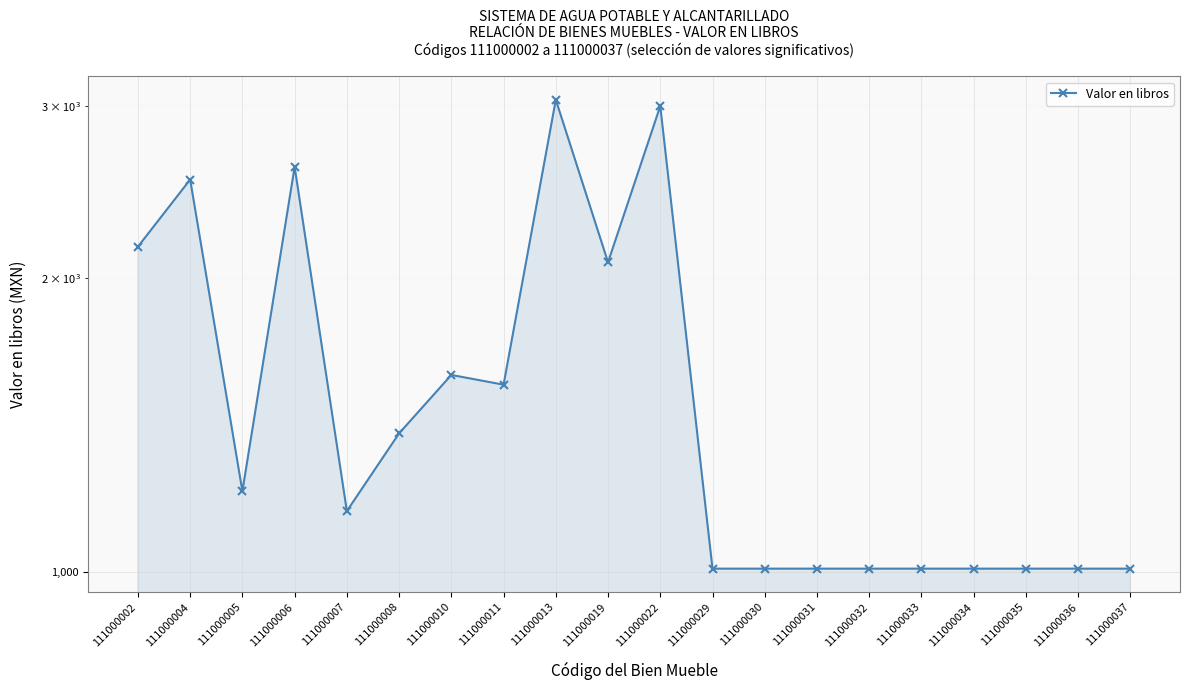

List the labels in order of value, largest first.

111000013, 111000022, 111000006, 111000004, 111000002, 111000019, 111000010, 111000011, 111000008, 111000005, 111000007, 111000029, 111000030, 111000031, 111000032, 111000033, 111000034, 111000035, 111000036, 111000037